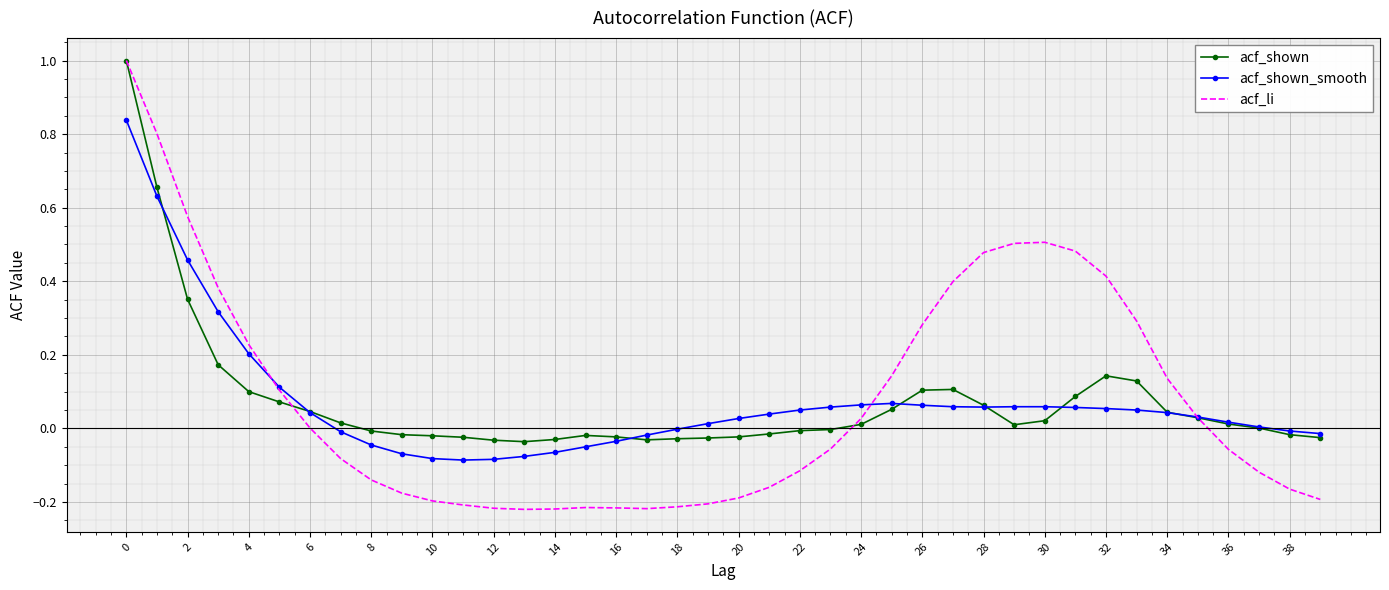

What is the highest value of the acf_shown series?

1.0